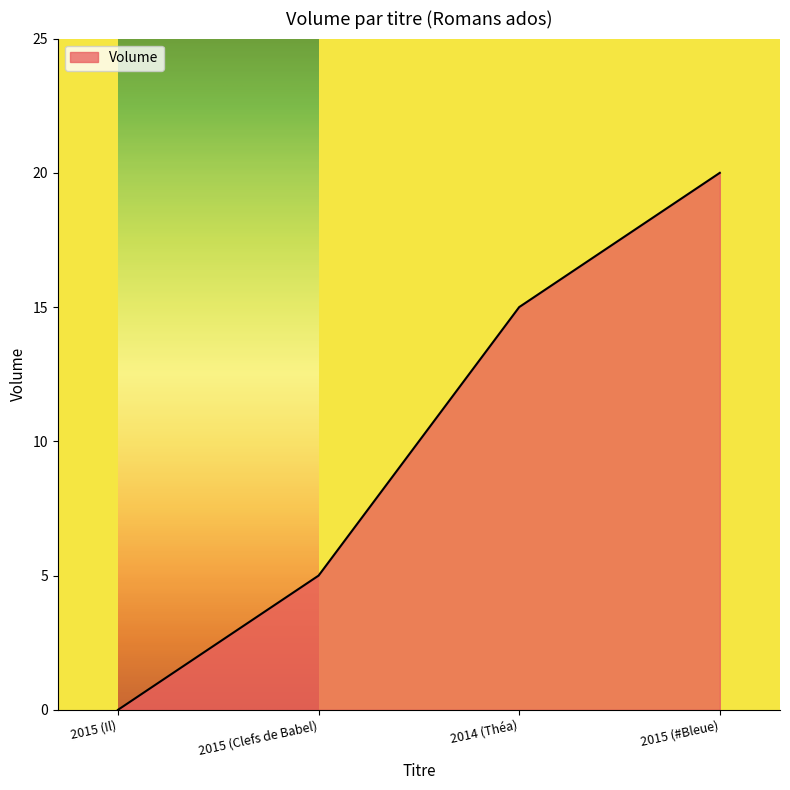

What is the sum of all values?

40